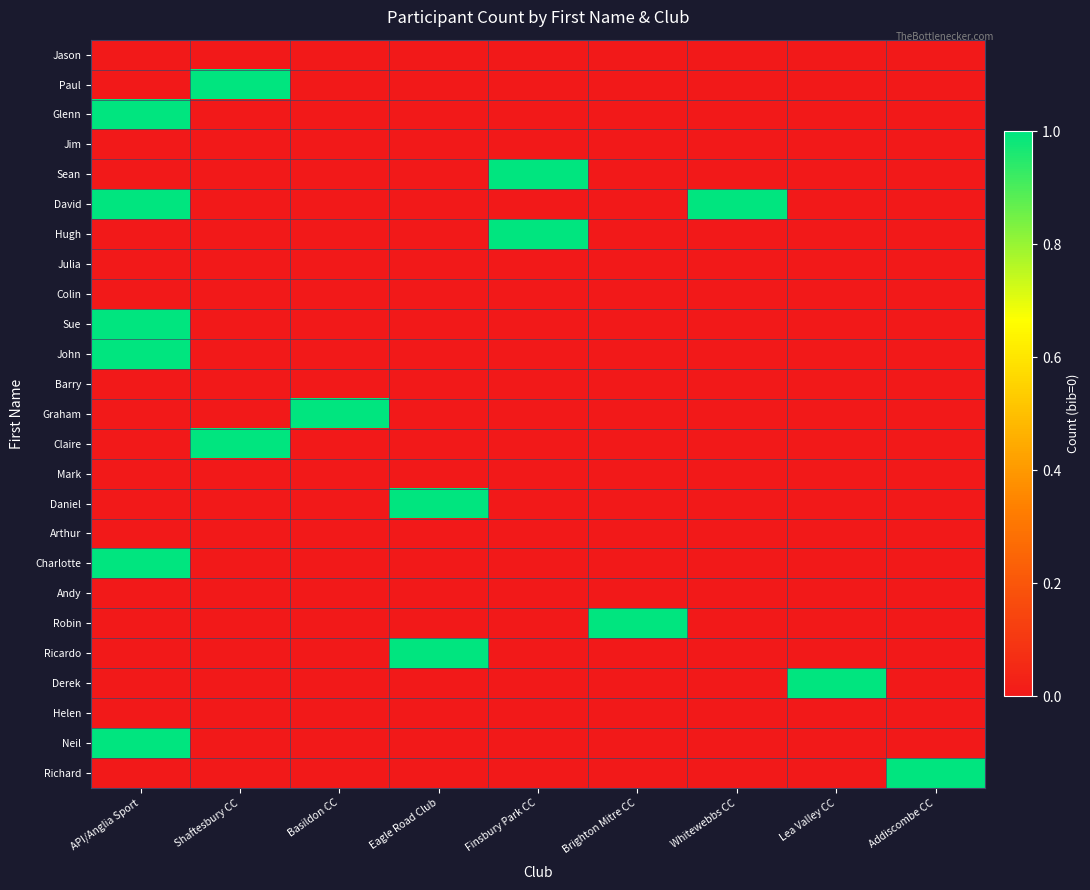

Rank the series by their maximum value, from lowest to highest.

Jason, Jim, Julia, Colin, Barry, Mark, Arthur, Andy, Helen, Paul, Glenn, Sean, David, Hugh, Sue, John, Graham, Claire, Daniel, Charlotte, Robin, Ricardo, Derek, Neil, Richard